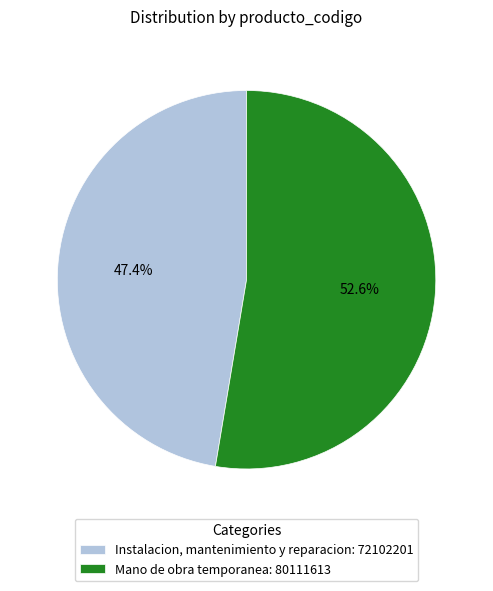

Which has a higher value, Mano de obra temporanea: 80111613 or Instalacion, mantenimiento y reparacion: 72102201?

Mano de obra temporanea: 80111613